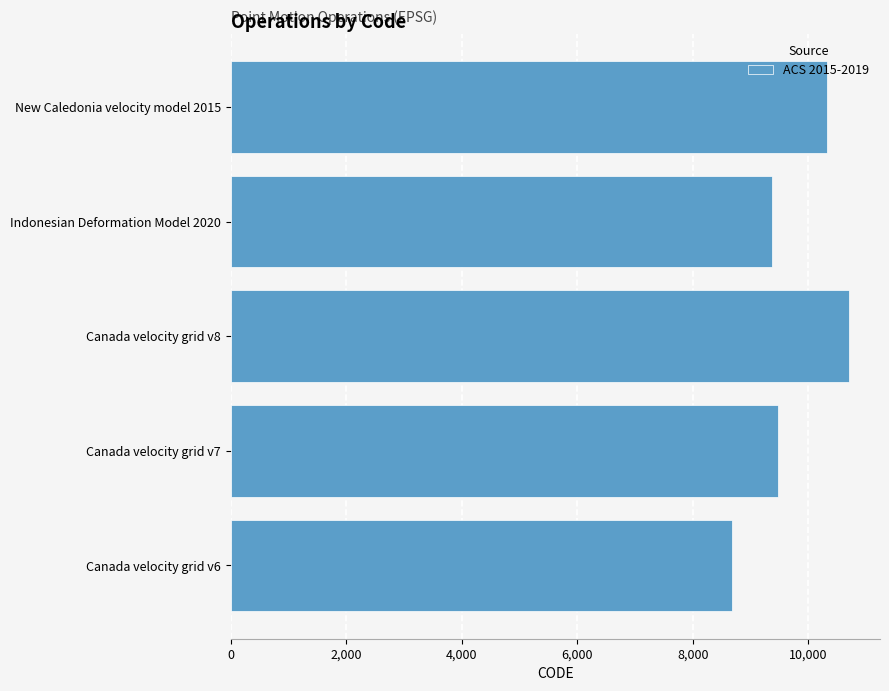

What is the difference between the maximum and minimum values?

2031